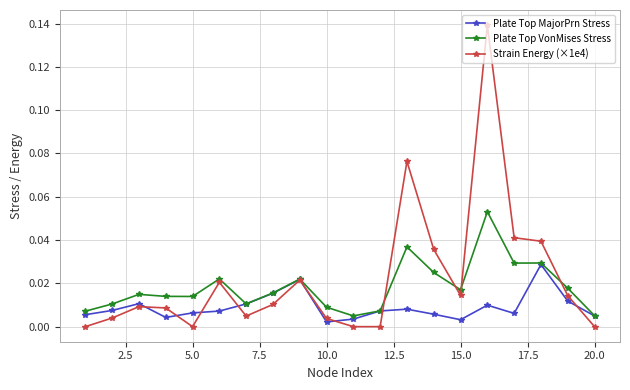

True or false: Strain Energy (×1e4) and Plate Top VonMises Stress cross at least once.

True